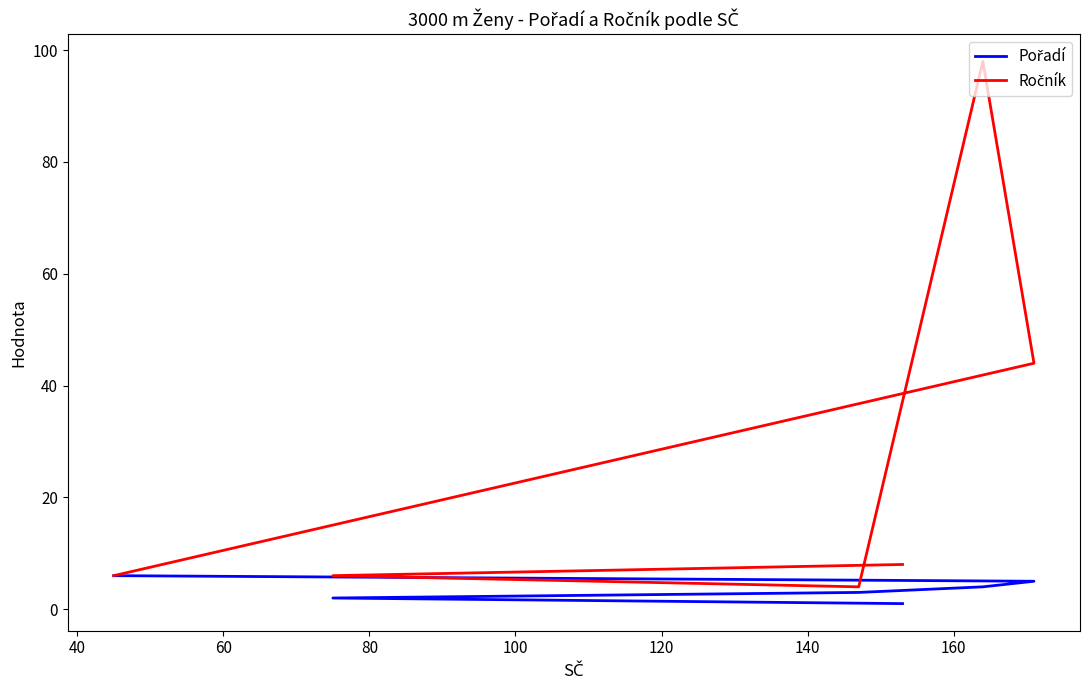

True or false: Ročník has a value of 6 at 60.

False